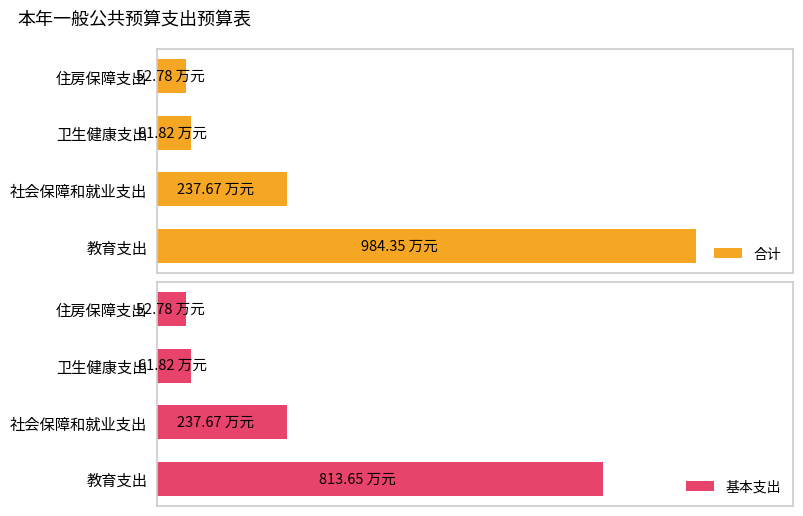

True or false: 基本支出 has a value of 33.2 at 卫生健康支出.

False